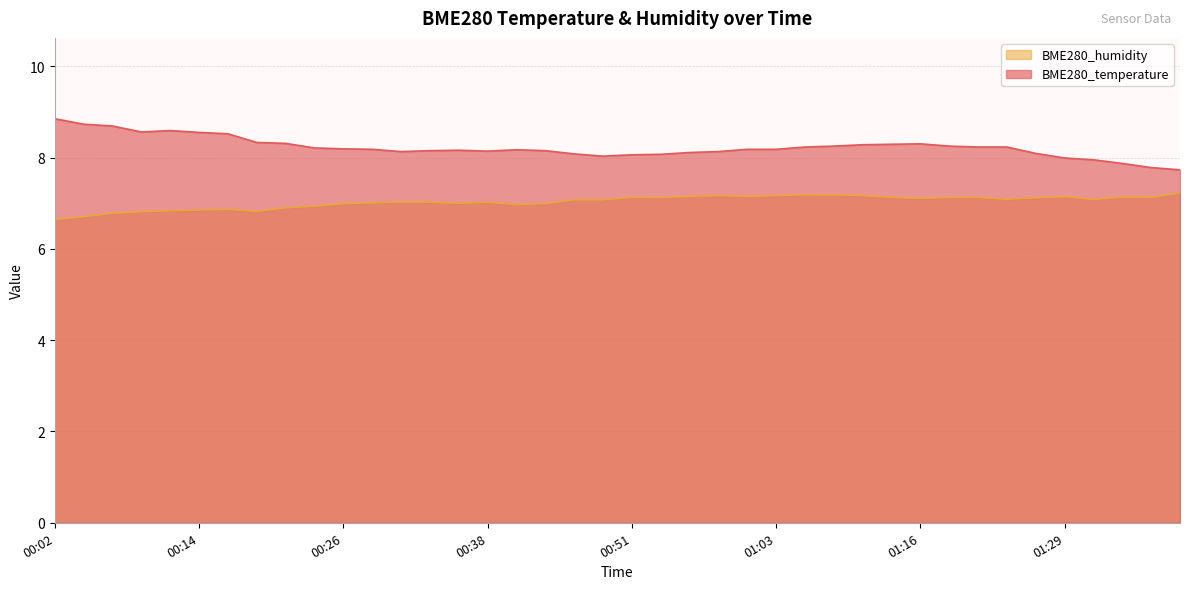

What is the total value across all series at 01:01?

15.3